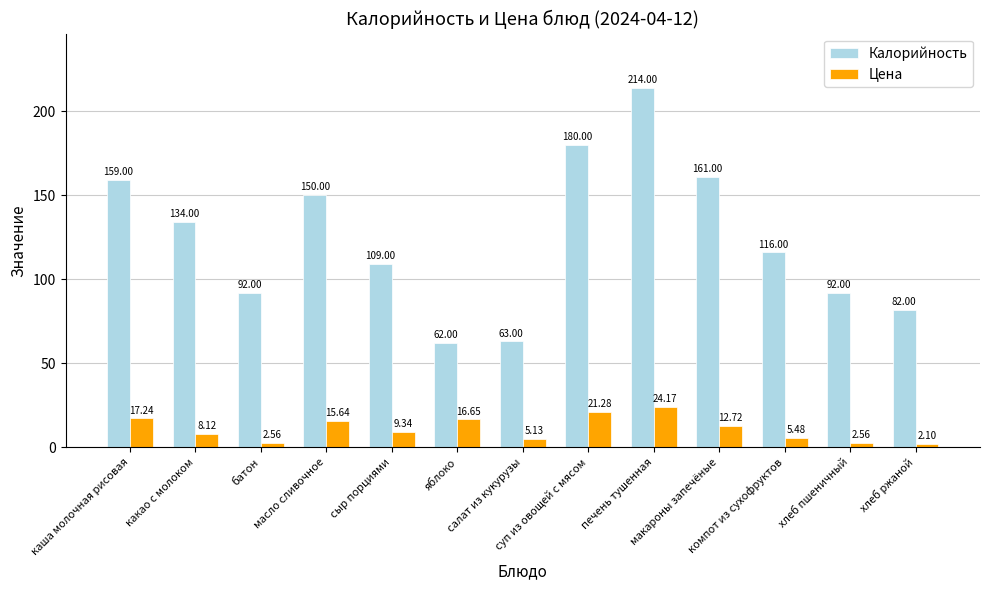

At which label does Калорийность reach its minimum?

яблоко